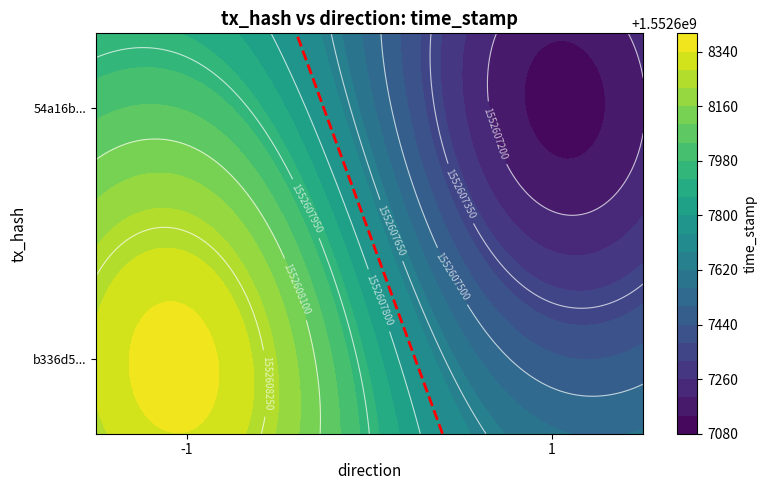

Reading left to right, what are all the values shown in this chart?

b336d5419a829ab938a2bf327b432e2768024be: -1	1552608365
54a16b938817cff299cd4e71e09c8817c86b713: 1	1552607120